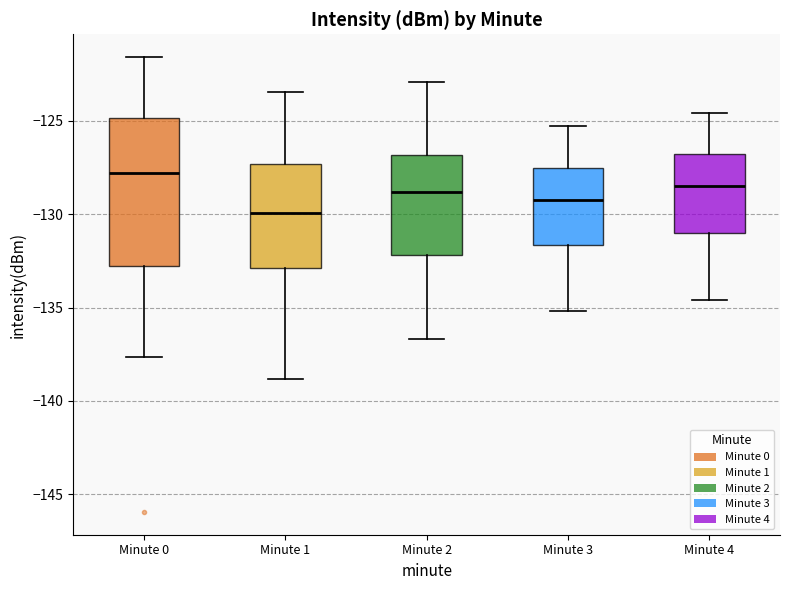

Reading left to right, read every box against the y-axis: the position of its median line, the range the box covers, and the ends of its whiskers. The values are not printed on the chart, so give them approximately, as read against the axis.

Minute 0: median -128.0, box -133.0 to -125.0, whiskers -137.5 to -121.5
Minute 1: median -130.0, box -133.0 to -127.5, whiskers -139.0 to -123.5
Minute 2: median -129.0, box -132.0 to -127.0, whiskers -136.5 to -123.0
Minute 3: median -129.0, box -131.5 to -127.5, whiskers -135.0 to -125.5
Minute 4: median -128.5, box -131.0 to -127.0, whiskers -134.5 to -124.5